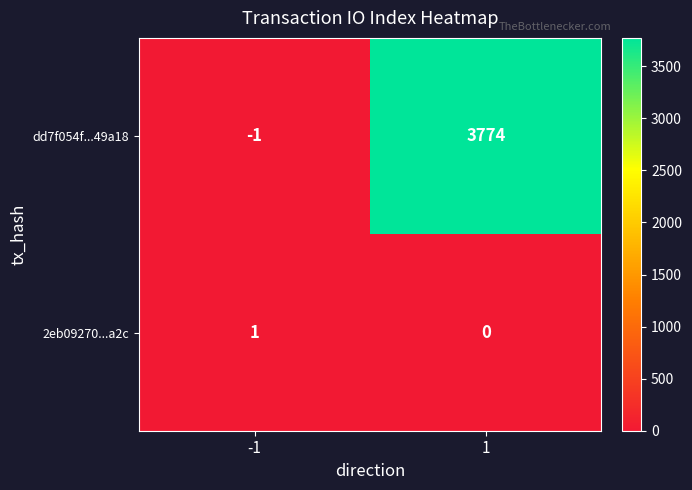

How many series are shown in this chart?

2